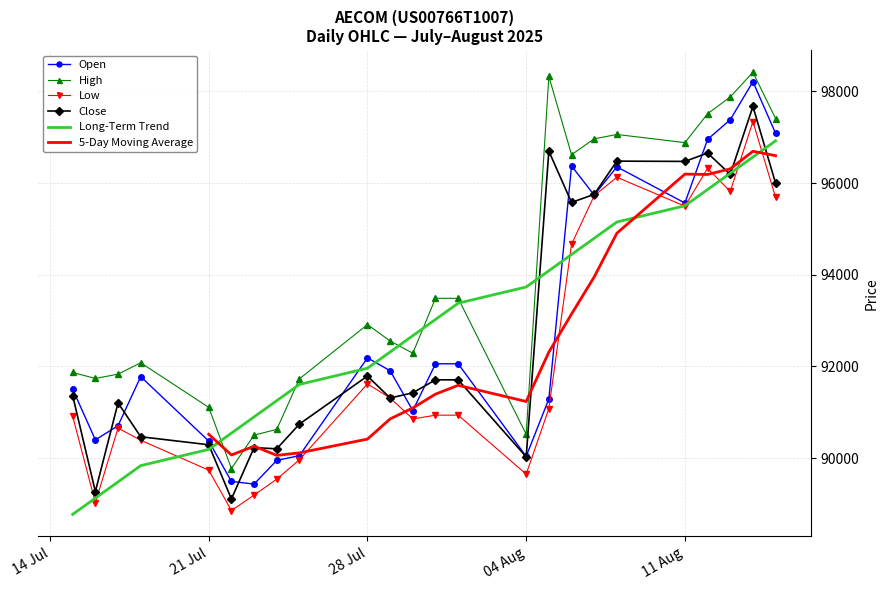

Which series has the largest total across all categories?

High